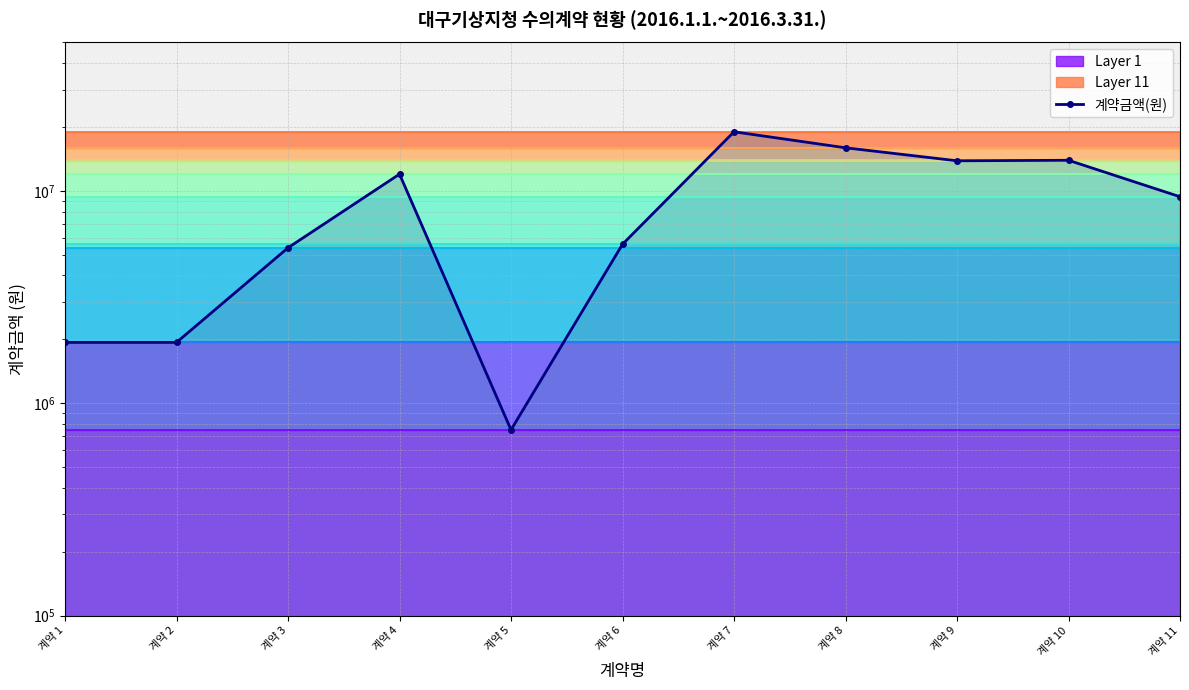

Count the number of categories in the chart.

11